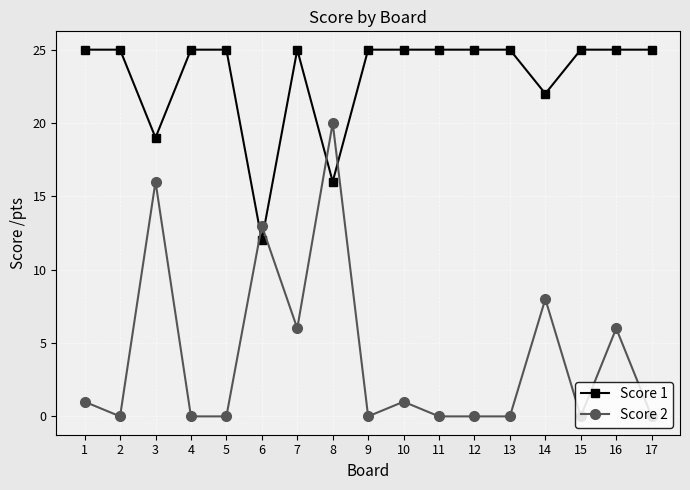

What is the difference between the Score 2 values at 14 and 11?

8